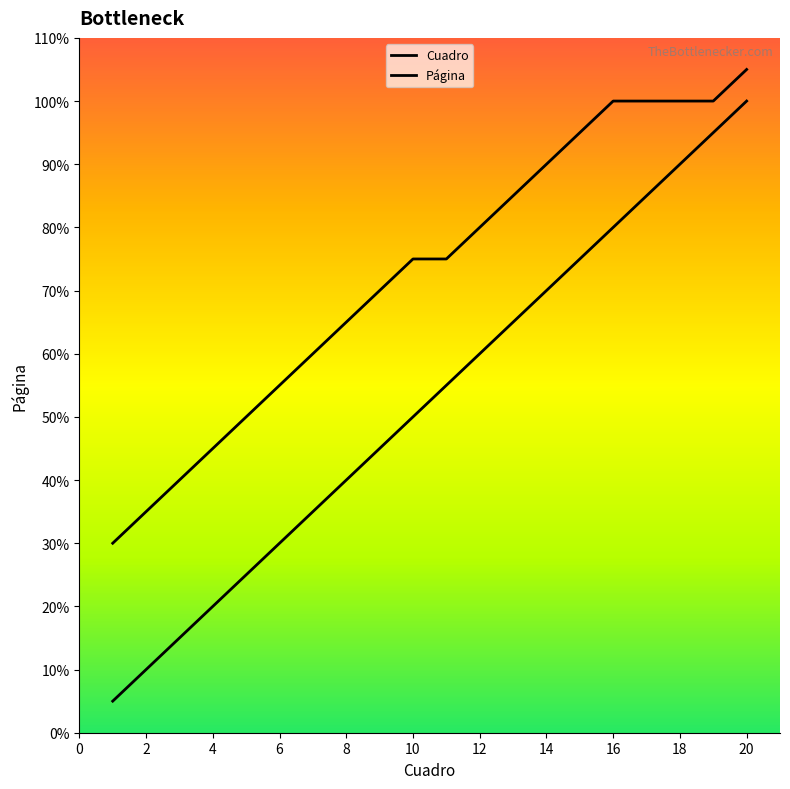

At how many categories does at least one series exceed 16?

8